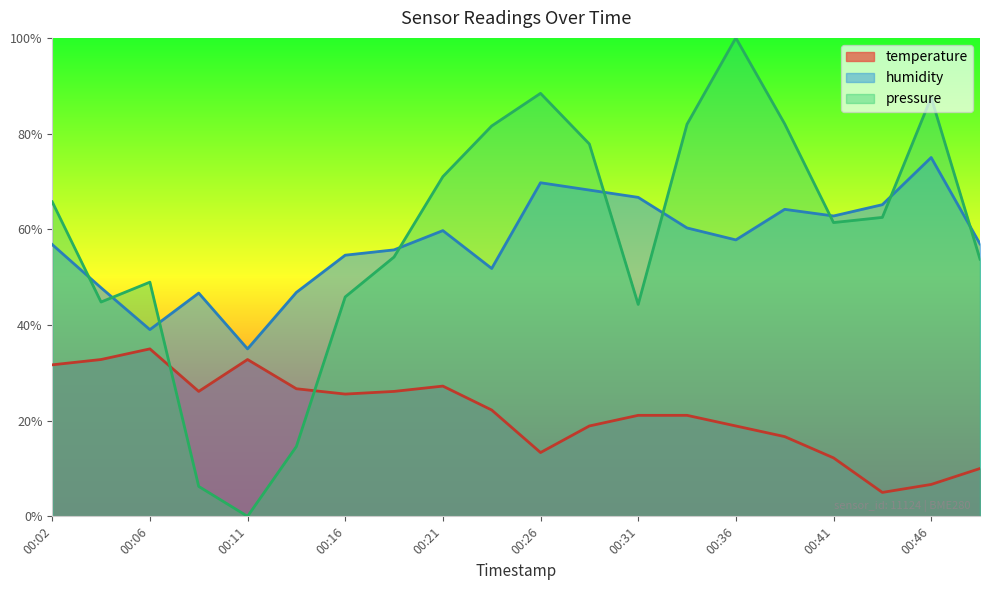

Is it true that temperature equals 16.7 at 00:38?

True